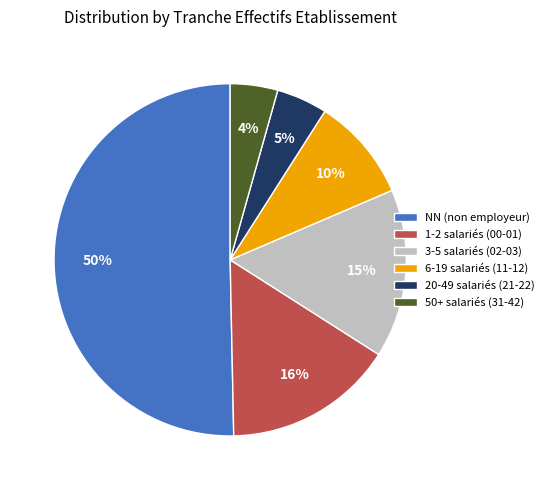

To the nearest percent, what is the difference between the largest and smallest slice percentages?

46%